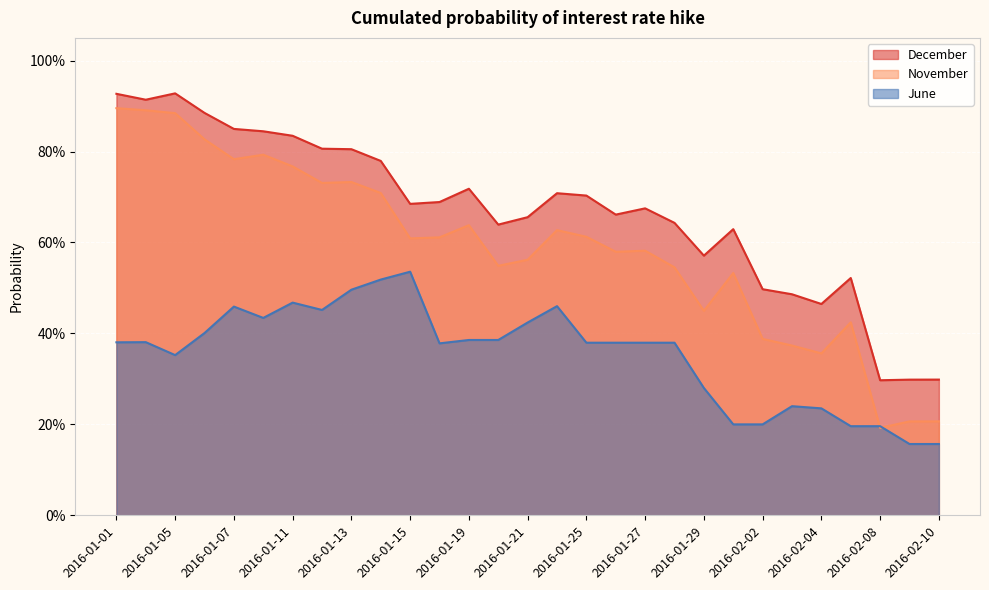

True or false: December has a value of 0.3 at 2016-02-02.

False